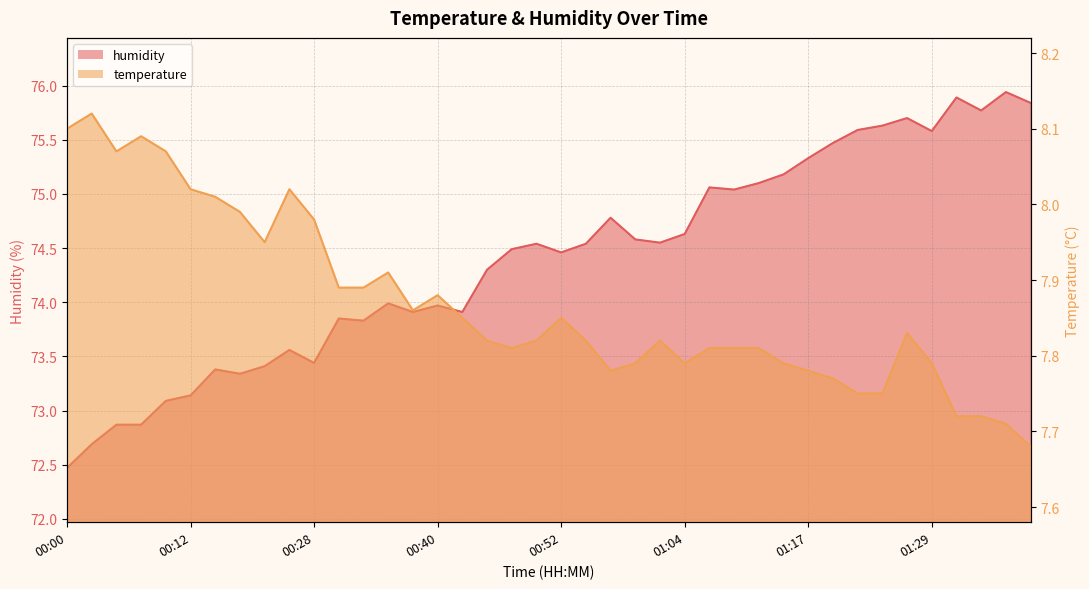

Reading left to right, extract all data points from this chart.

temperature: 8.1	8.1	8.1	8.1	8.1	8.0	8.0	8.0	8.0	8.0	8.0	7.9	7.9	7.9	7.9	7.9	7.8	7.8	7.8	7.8	7.8	7.8	7.8	7.8	7.8	7.8	7.8	7.8	7.8	7.8	7.8	7.8	7.8	7.8	7.8	7.8	7.7	7.7	7.7	7.7
humidity: 72.5	72.7	72.9	72.9	73.1	73.1	73.4	73.3	73.4	73.6	73.4	73.8	73.8	74.0	73.9	74.0	73.9	74.3	74.5	74.5	74.5	74.5	74.8	74.6	74.5	74.6	75.1	75.0	75.1	75.2	75.3	75.5	75.6	75.6	75.7	75.6	75.9	75.8	75.9	75.8